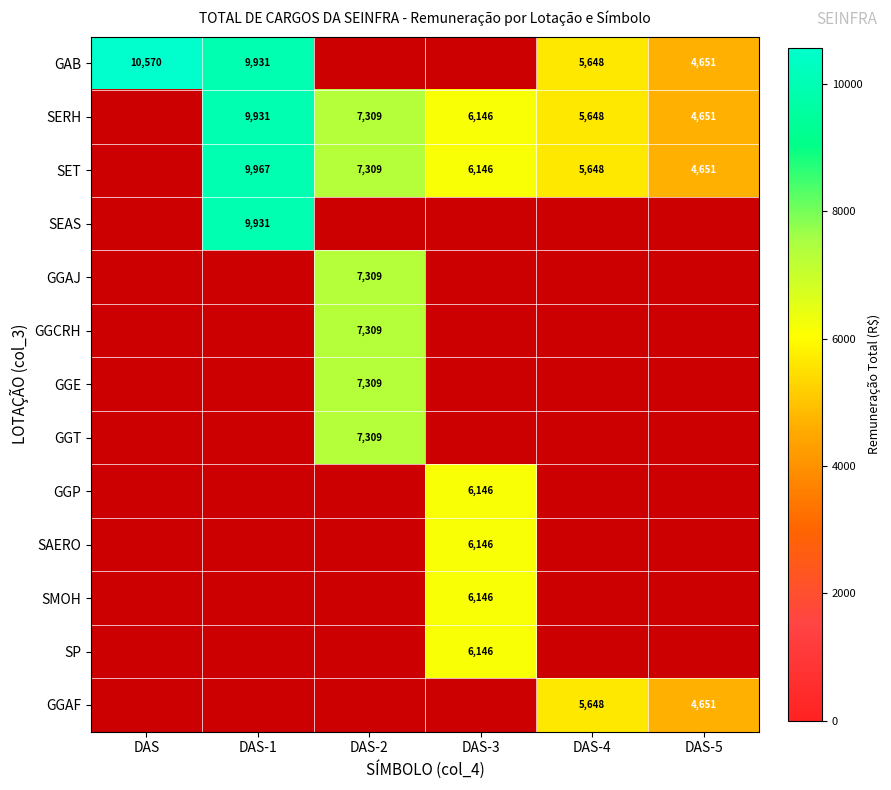

The value of GAB at DAS is 10570. True or false?

True